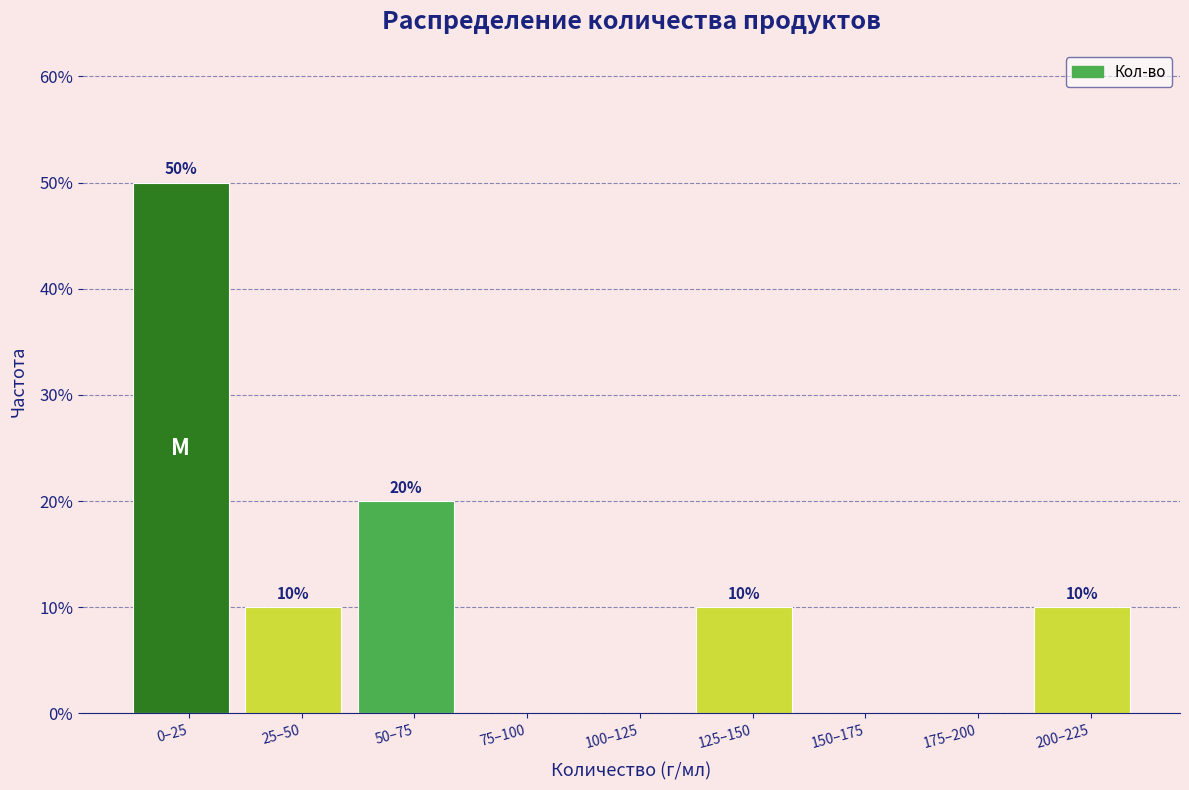

Reading left to right, extract all data points from this chart.

0–25=50	25–50=10	50–75=20	75–100=0	100–125=0	125–150=10	150–175=0	175–200=0	200–225=10